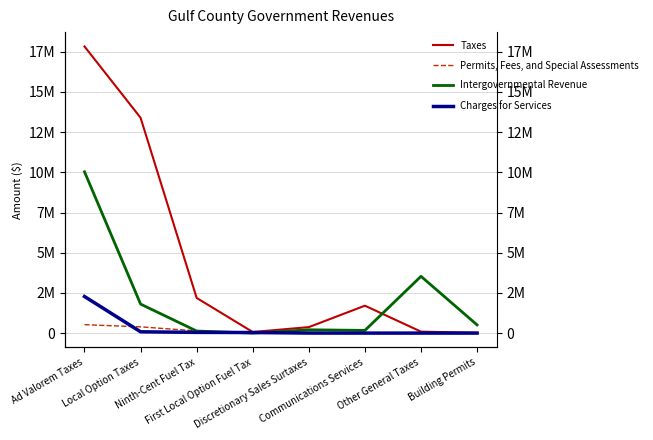

At which category does Taxes reach its first local peak?

Communications Services